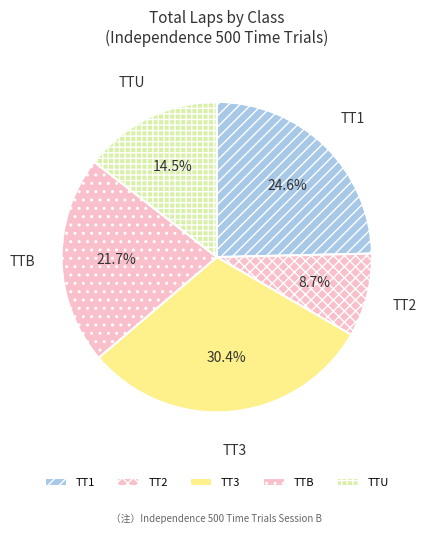

Is there any slice that represents more than half of the pie?

No